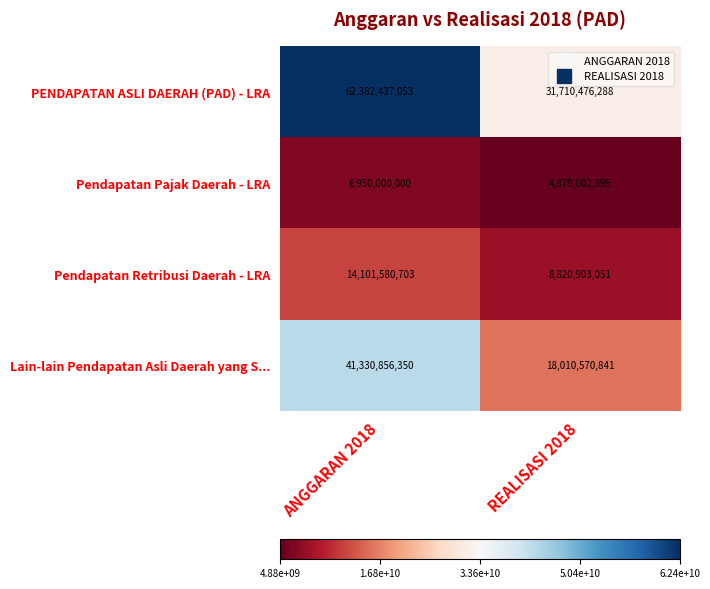

At which category is the sum across all series the highest?

ANGGARAN 2018